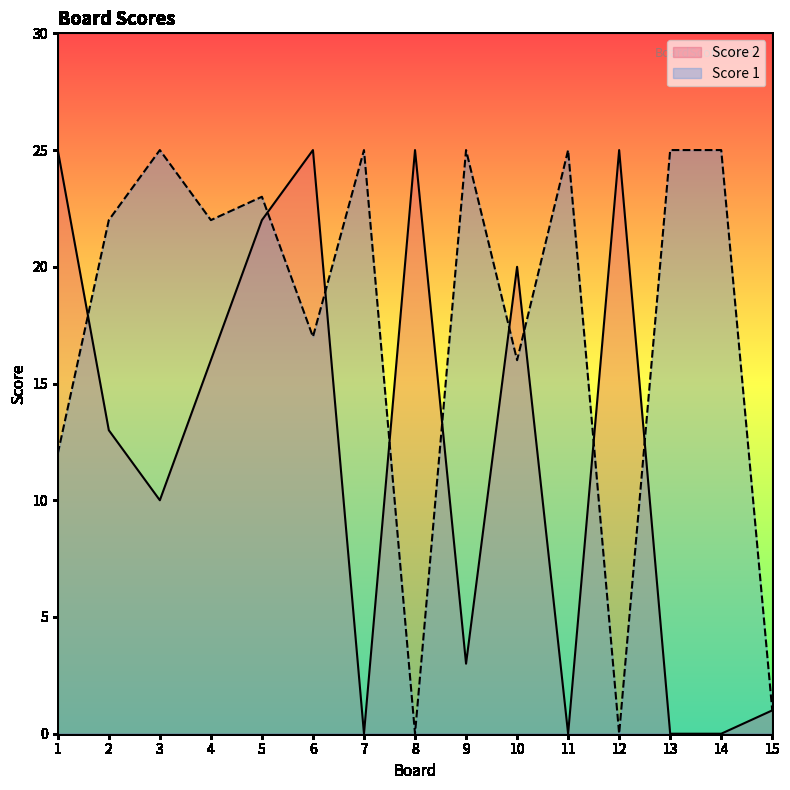

What is the spread (max minus min) of values at 6?

8